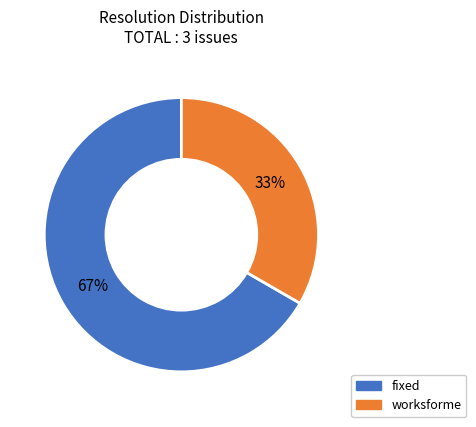

How many slices are in this pie chart?

2